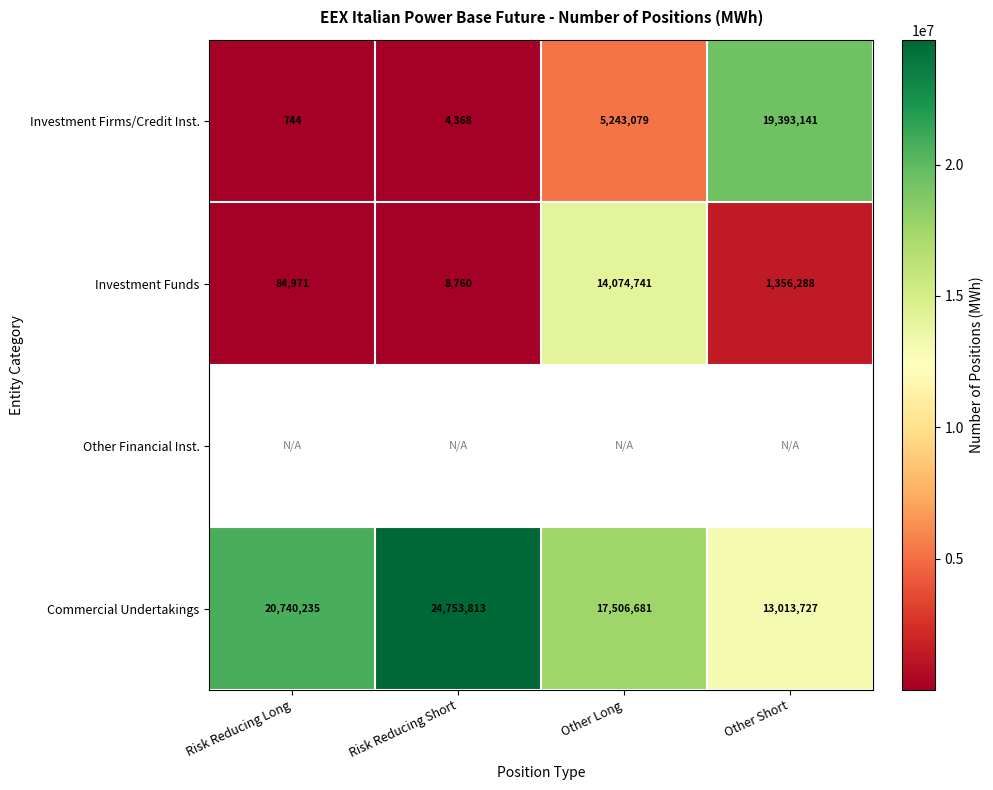

Rank the categories by Investment Firms/Credit Inst. value from lowest to highest.

Risk Reducing Long, Risk Reducing Short, Other Long, Other Short